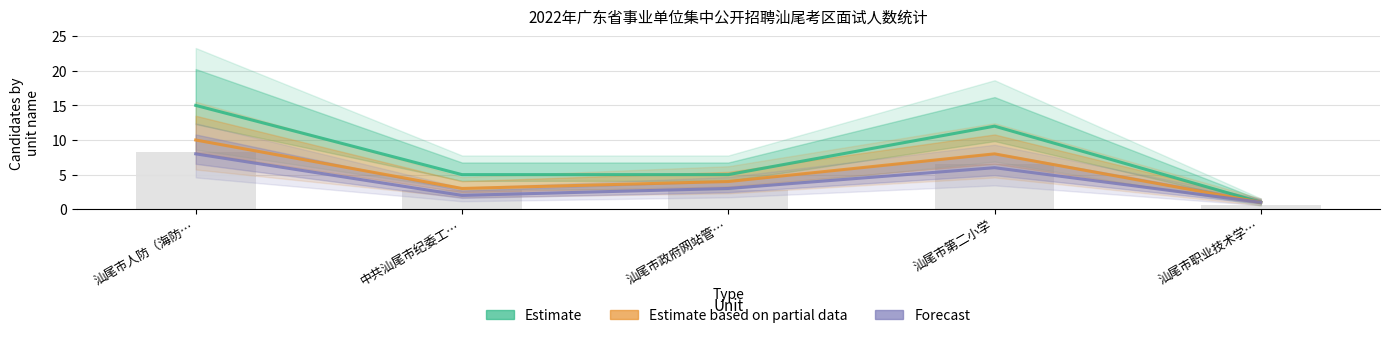

What is the difference between the maximum and minimum values in the Estimate series?

14